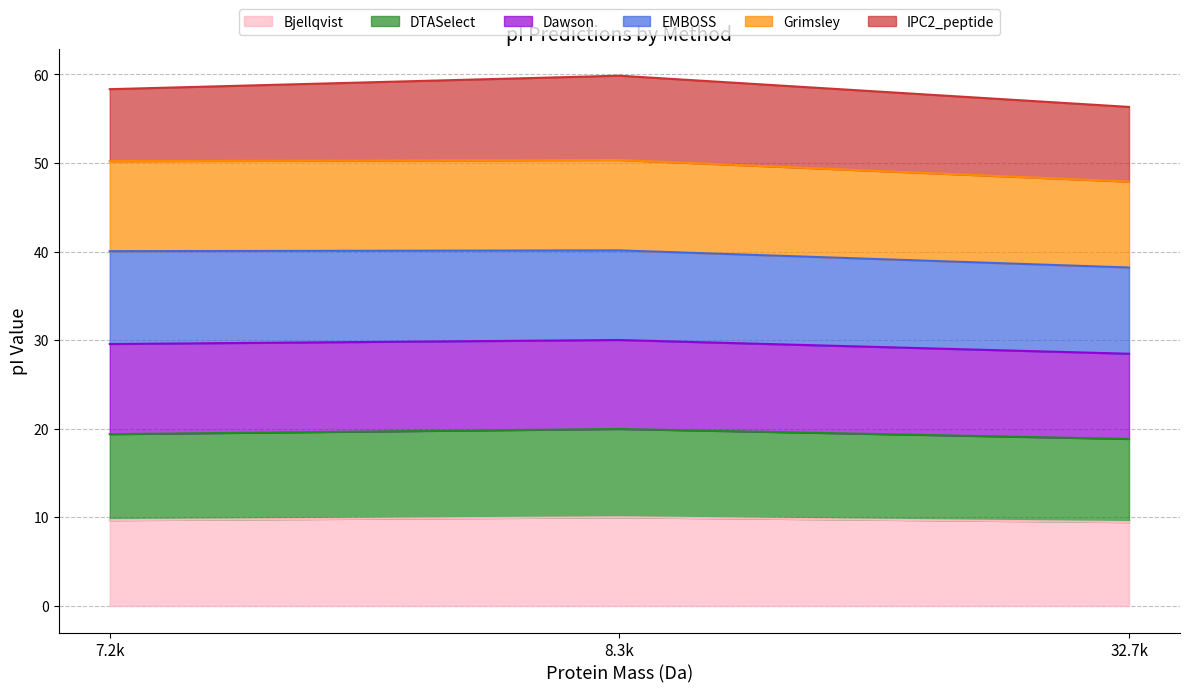

What is the total value across all series at 32.7k?

56.3